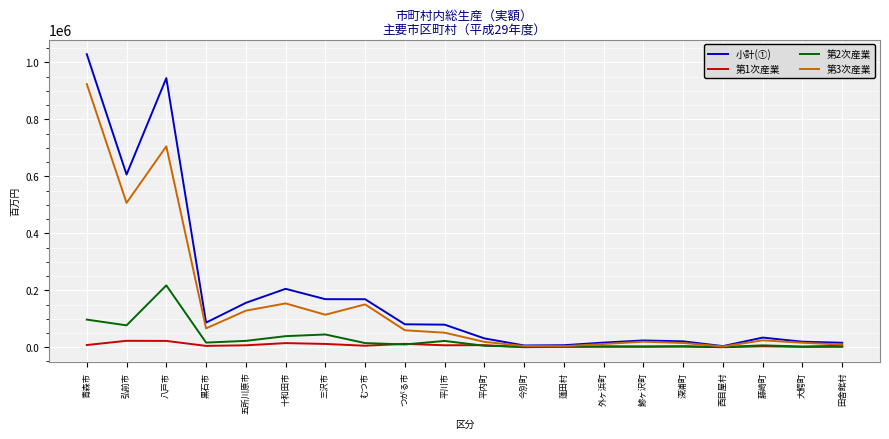

Which category has the highest value across all series?

青森市